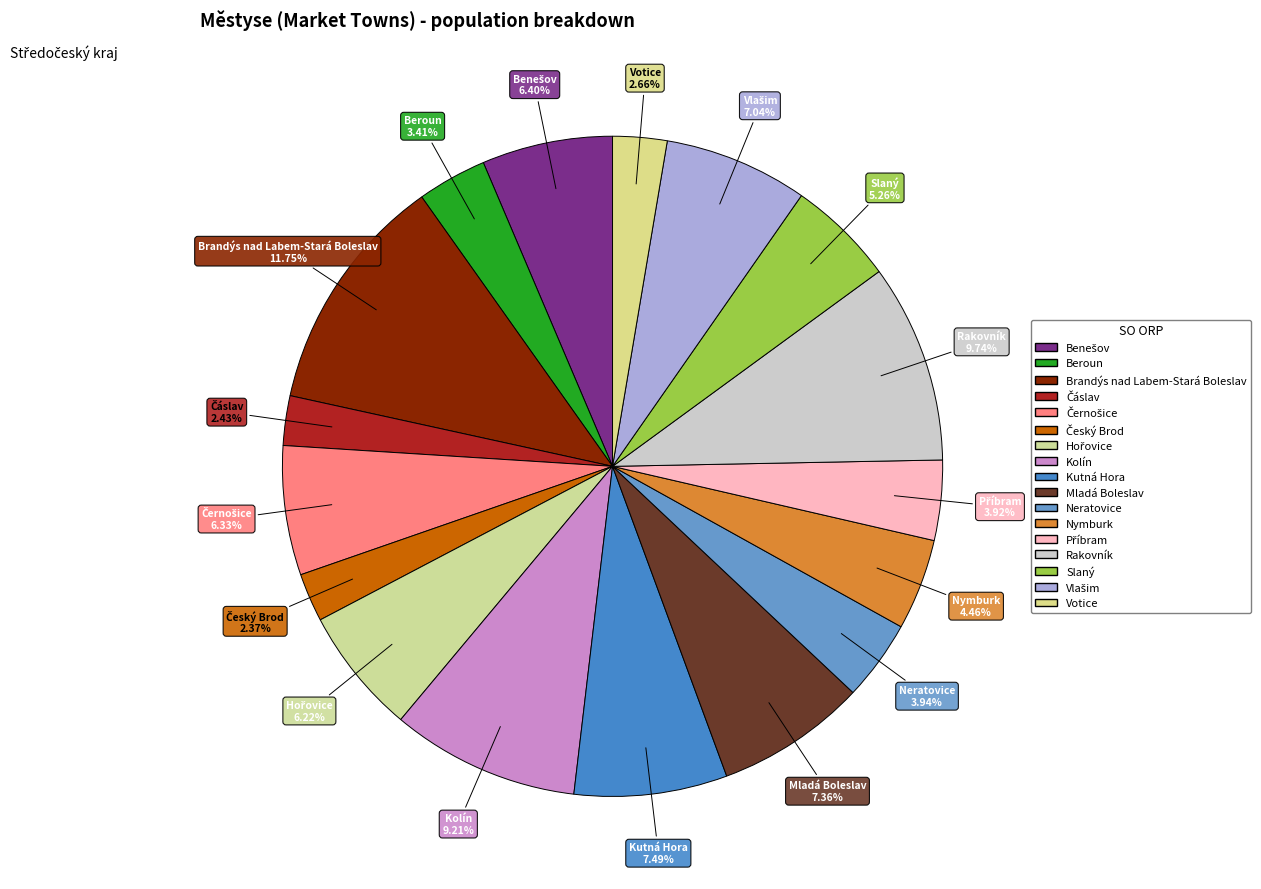

How many slices are in this pie chart?

17